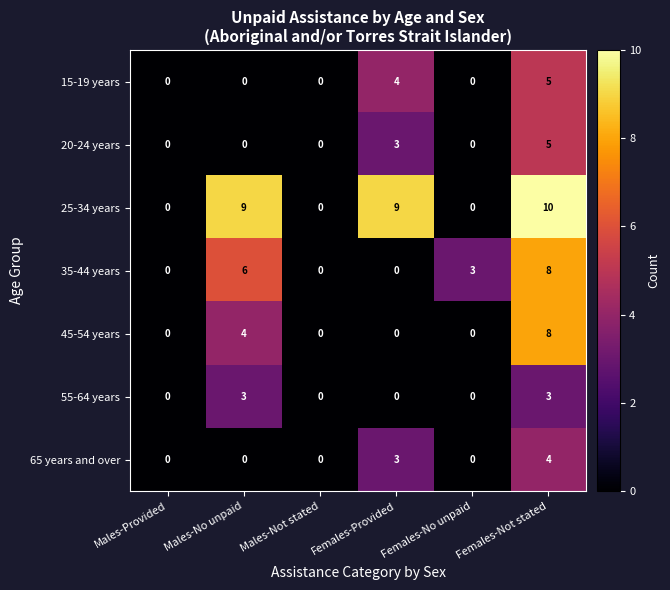

Which series has the largest range (max minus min)?

25-34 years